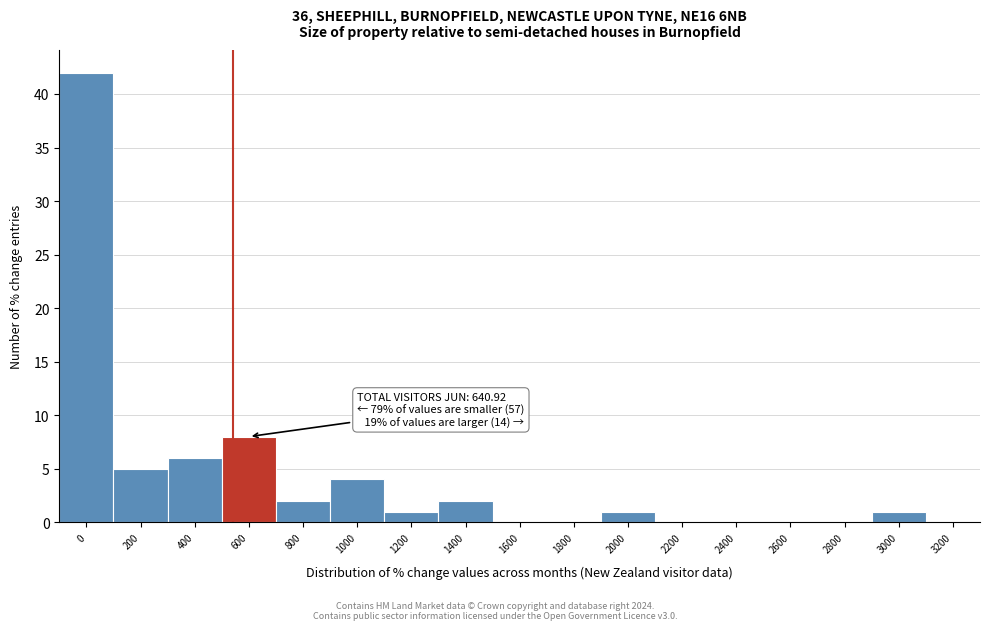

Reading right to left, list all the values displayed in this chart.

3200=0	3000=1	2800=0	2600=0	2400=0	2200=0	2000=1	1800=0	1600=0	1400=2	1200=1	1000=4	800=2	600=8	400=6	200=5	0=42